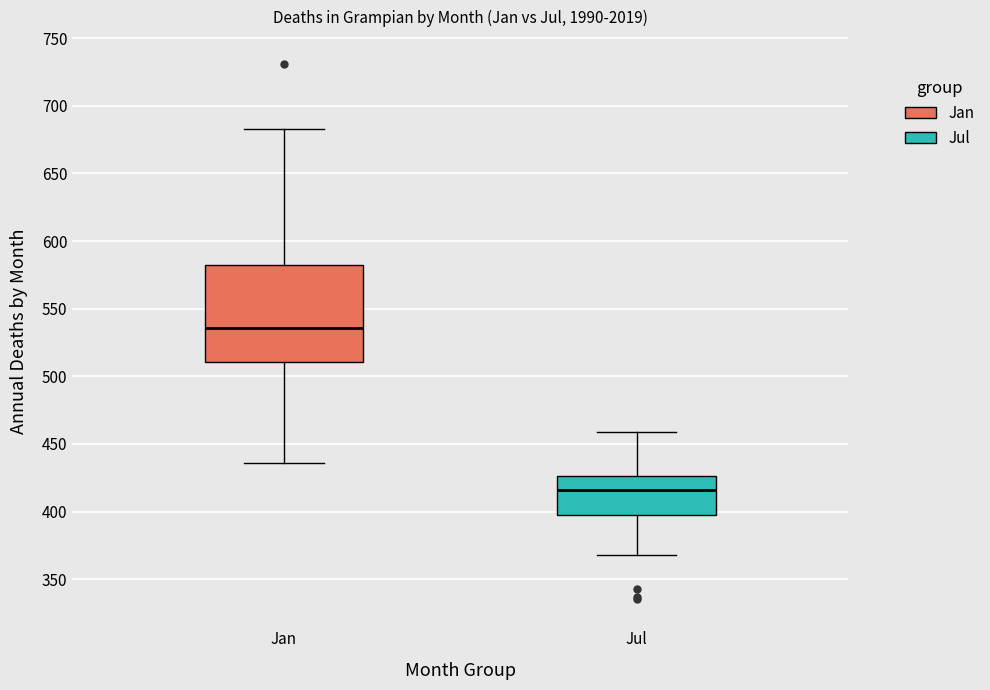

Where does the median line of the box for Jan sit on the y-axis? The values are not printed on the chart, so give them approximately, as read against the axis.

535